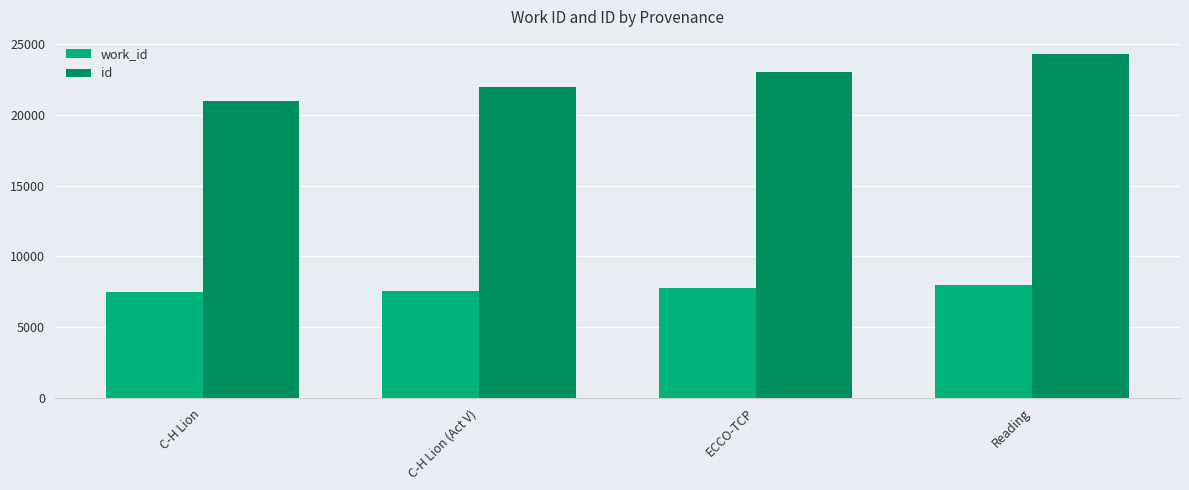

How many bars are there in each group?

2